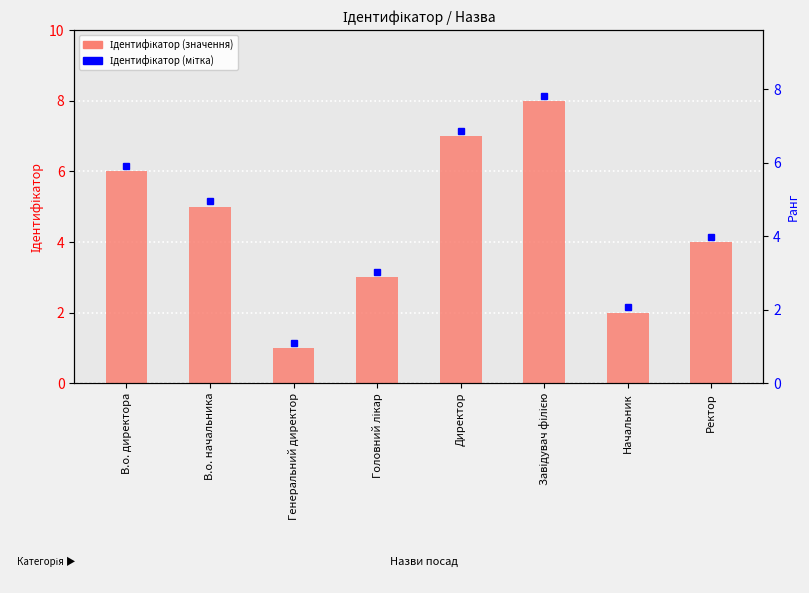

Does the chart contain any negative values?

No